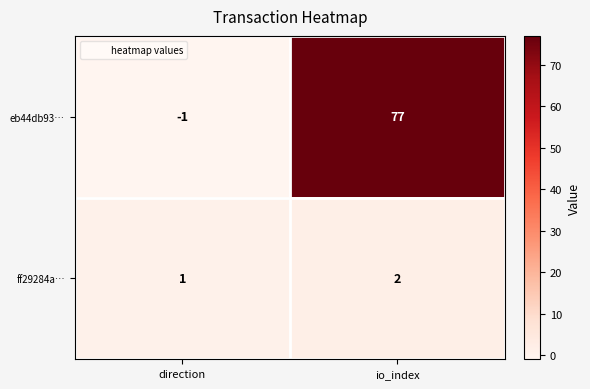

Reading left to right, extract all data points from this chart.

eb44db93…: direction=-1	io_index=77
ff29284a…: direction=1	io_index=2